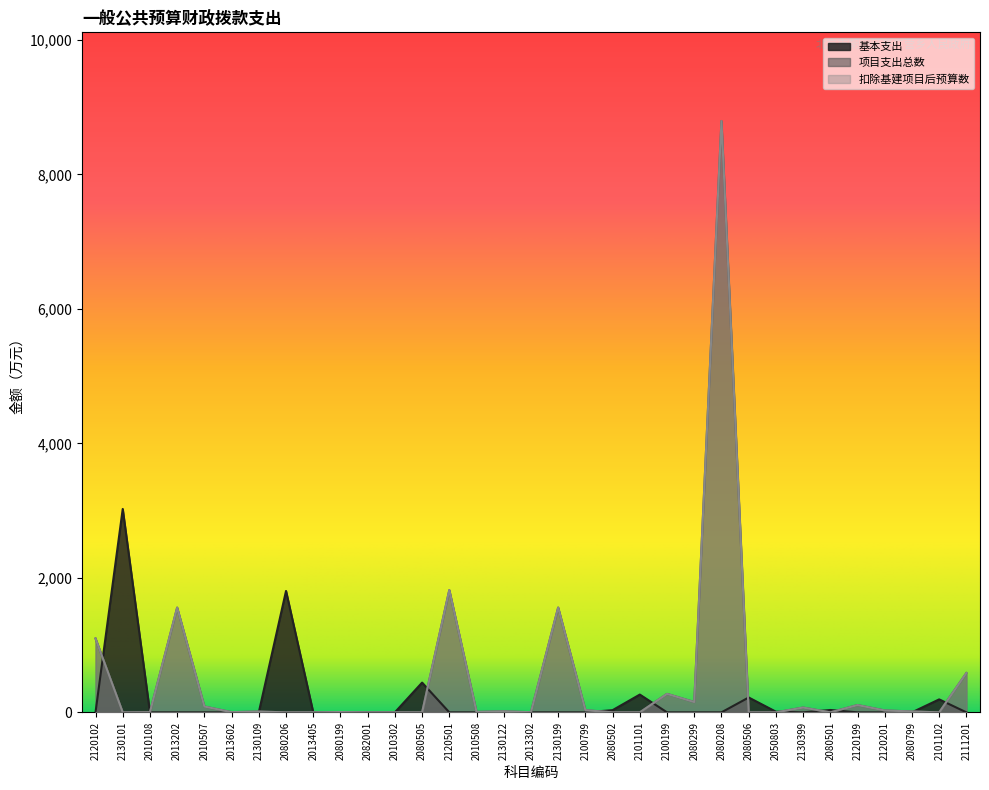

At which label does 扣除基建项目后预算数 first exceed 6?

2120102